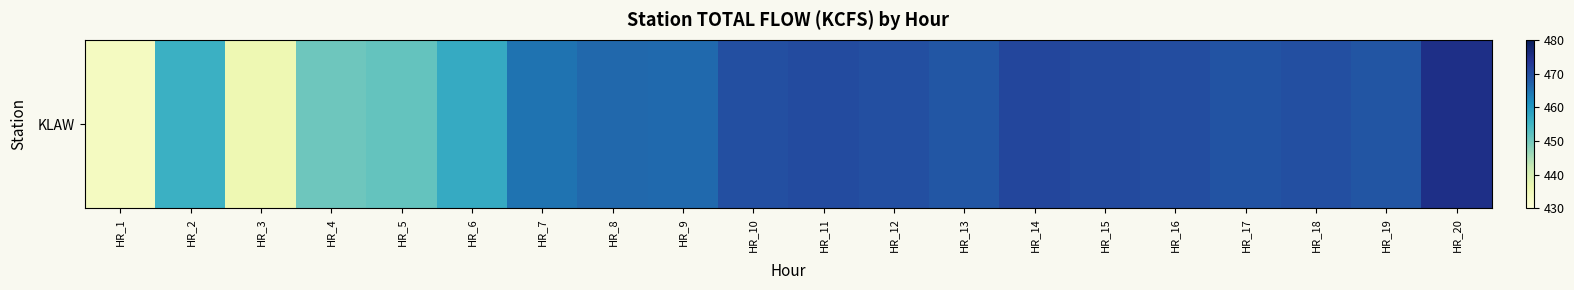

At which label is the value closest to 454?

HR_2